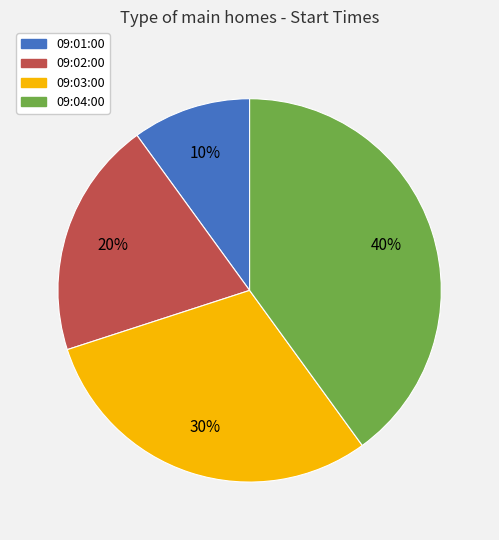

Which slice is the smallest?

09:01:00